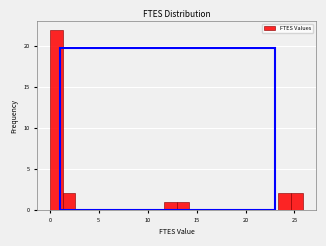

Read against the x-axis, roughly where is the centre of the tallest bar?

0.5